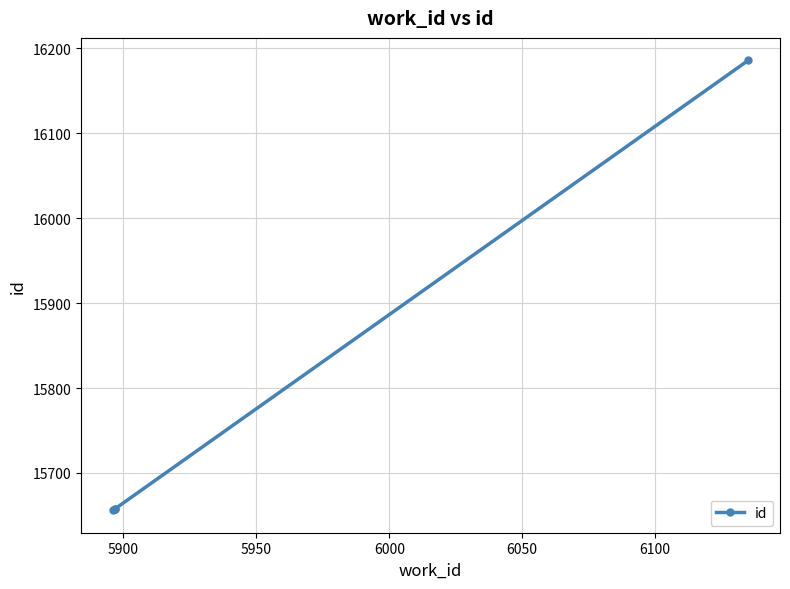

How many categories are shown in the chart?

4